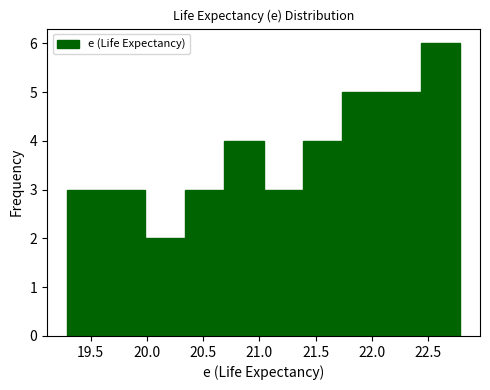

Reading left to right, list every bar in this chart as the range it spans on the x-axis followed by its height. Neither the bar edges nor the heights are printed on the chart, so give them approximately, as read against the axes.

19.30 to 19.65: 3
19.65 to 20.00: 3
20.00 to 20.35: 2
20.35 to 20.70: 3
20.70 to 21.05: 4
21.05 to 21.40: 3
21.40 to 21.75: 4
21.75 to 22.10: 5
22.10 to 22.45: 5
22.45 to 22.80: 6